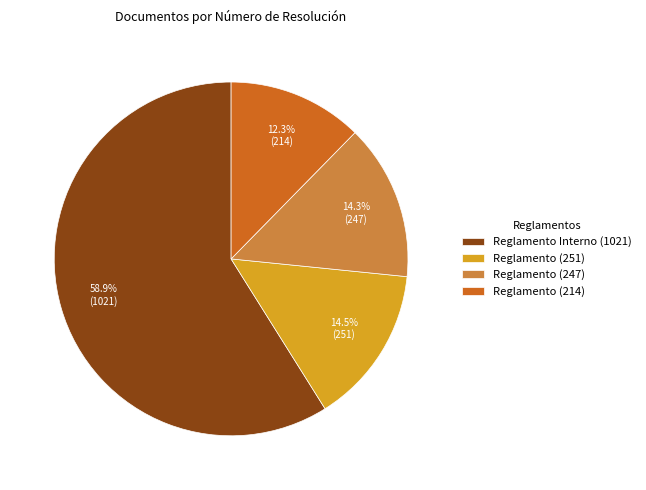

Which slice is the smallest?

Reglamento (214)